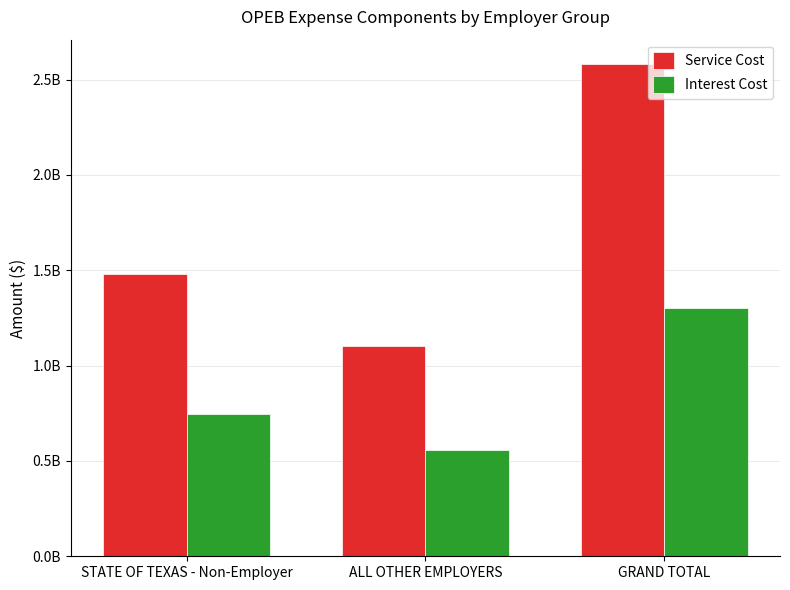

What position from the left is STATE OF TEXAS - Non-Employer?

1